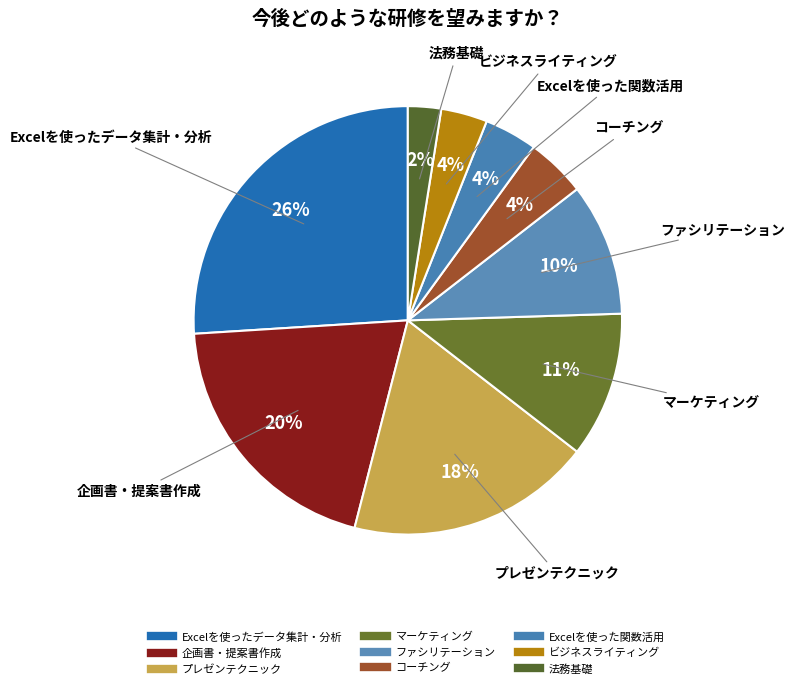

Does 法務基礎 represent more than half of the total?

No